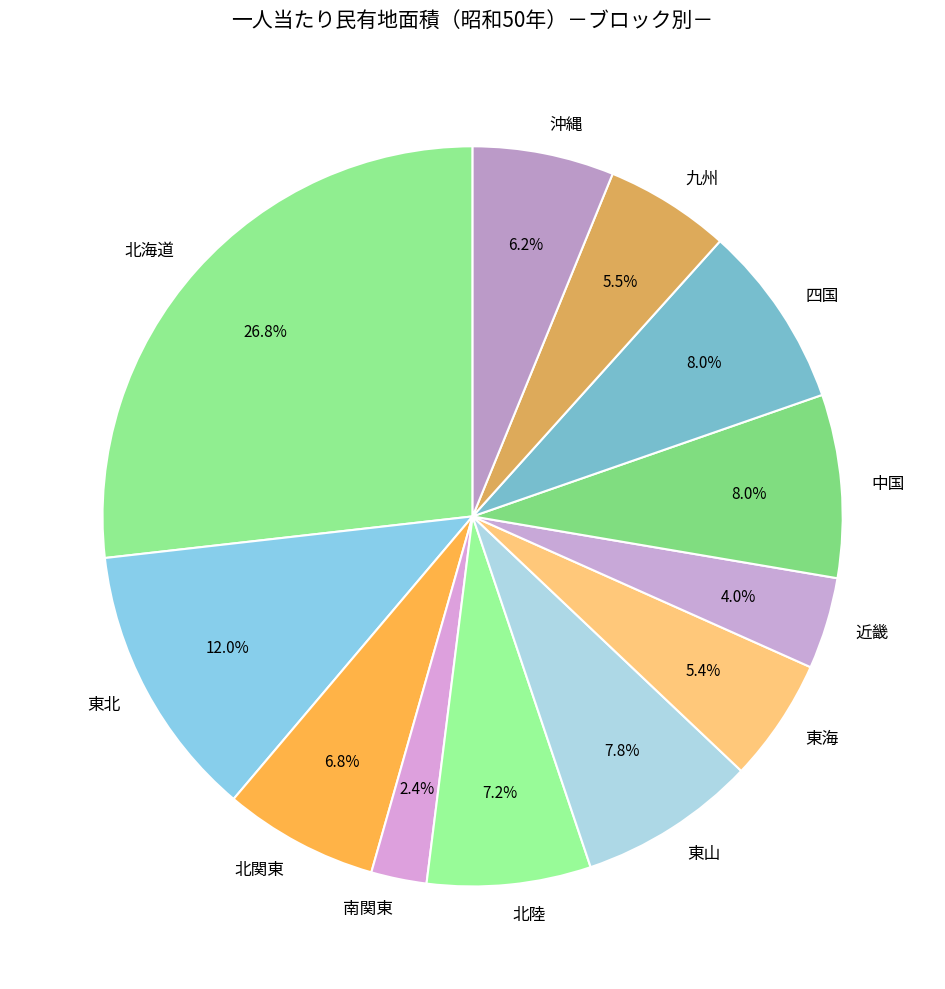

To the nearest percent, what is the difference between the largest and smallest slice percentages?

24%